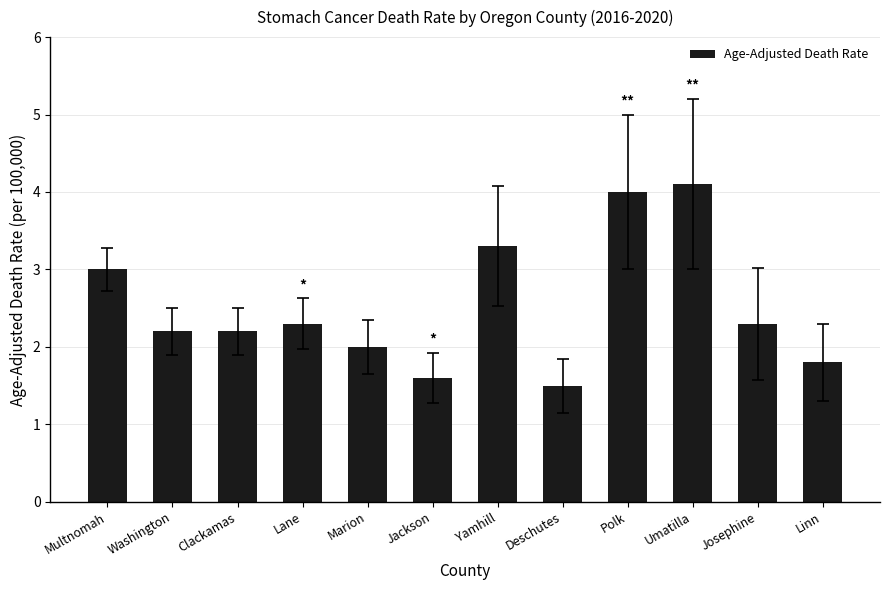

At which category does the chart reach its peak across all series?

Umatilla